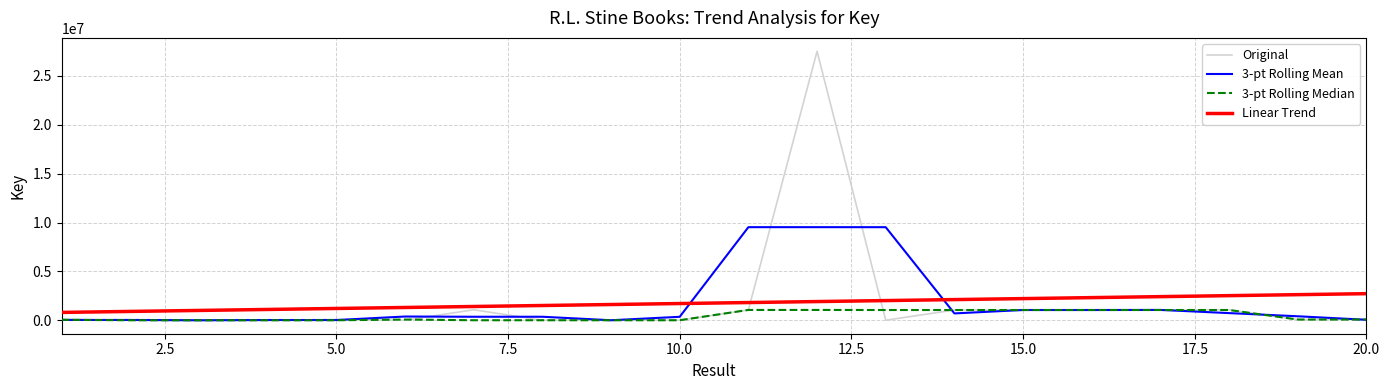

Does the chart have visible grid lines?

Yes